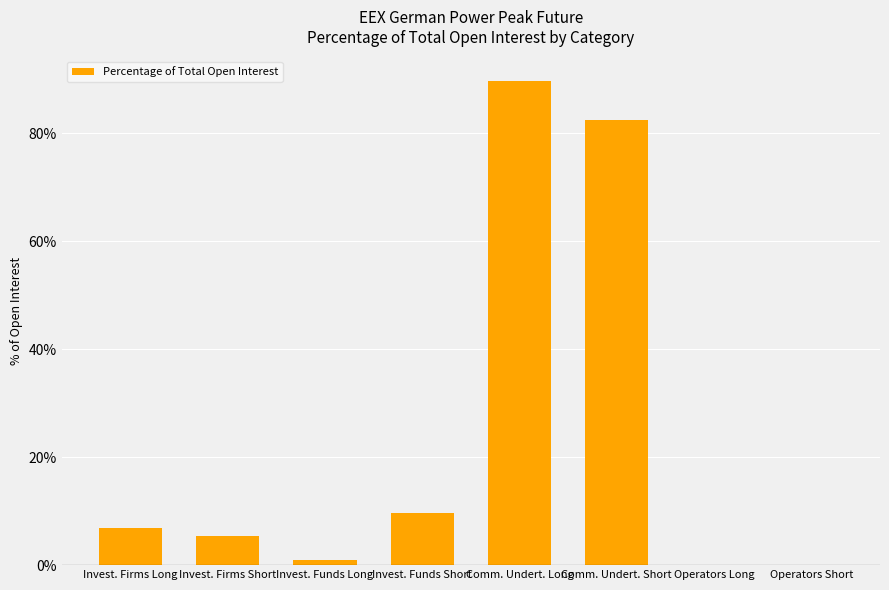

At which category does the chart reach its peak across all series?

Comm. Undert. Long